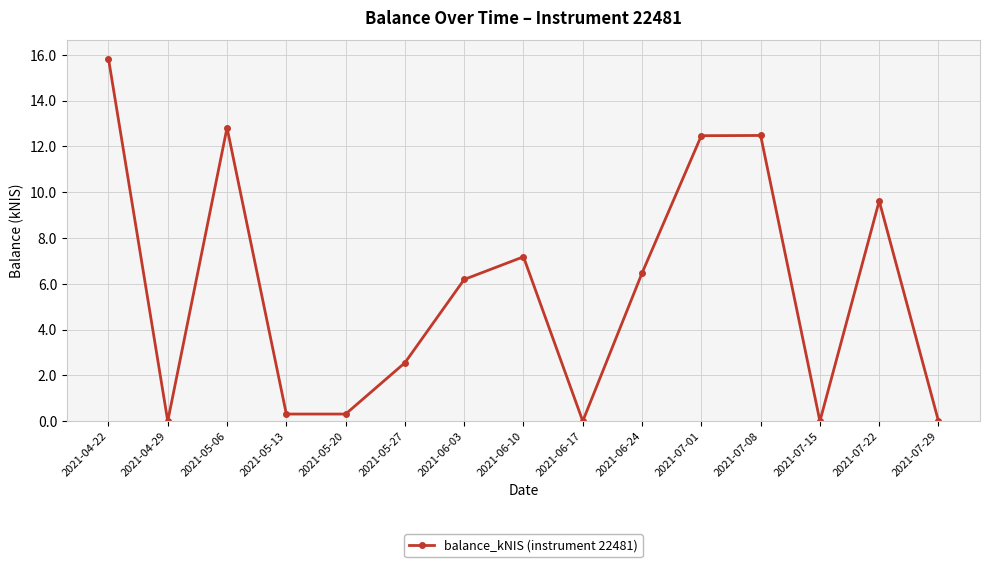

Where is the data nearest to the value 7?

2021-06-10